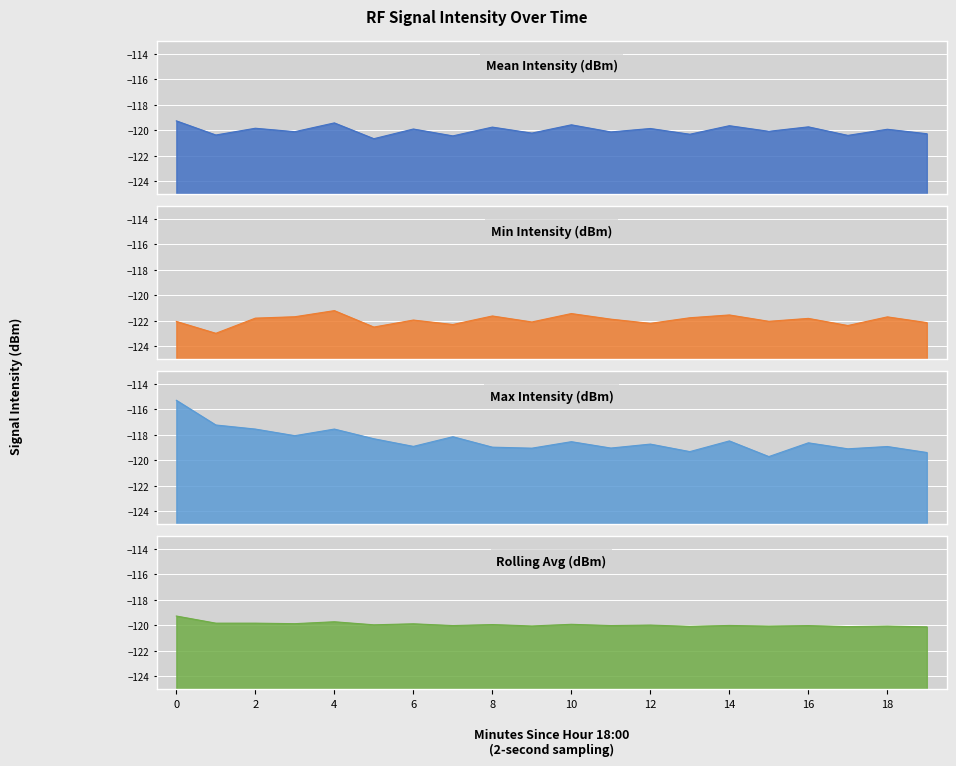

Read the Mean Intensity (dBm) value at 18.

-119.9